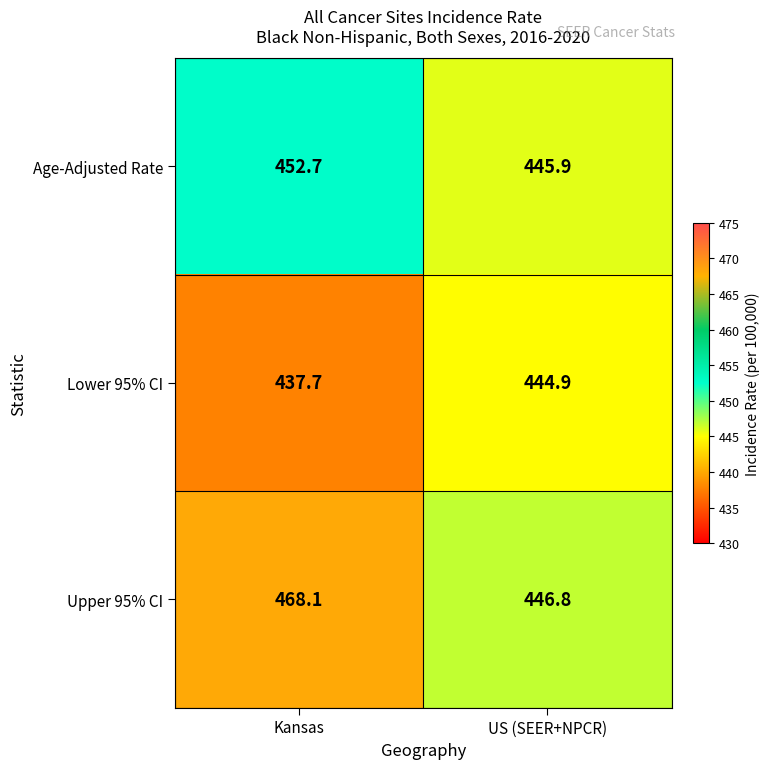

Between Kansas and US (SEER+NPCR), which series saw the biggest shift?

Upper 95% CI